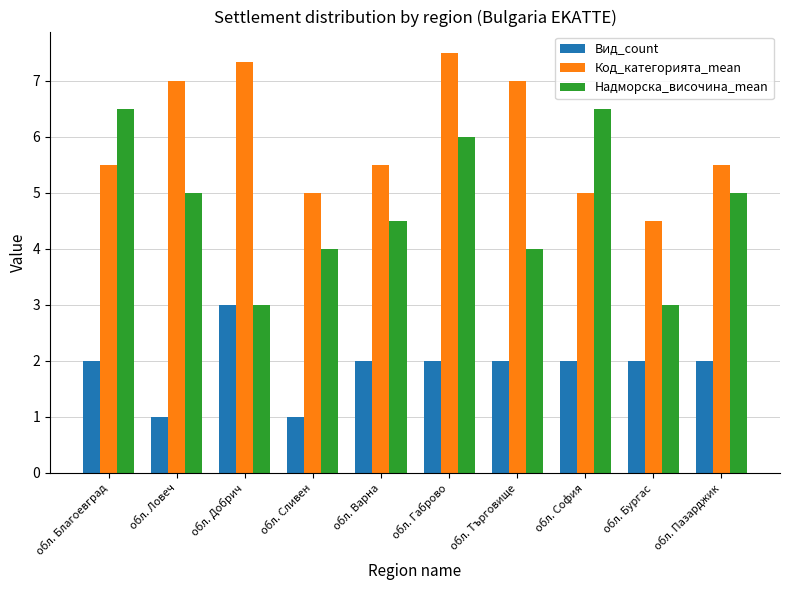

How many groups of bars are there?

10